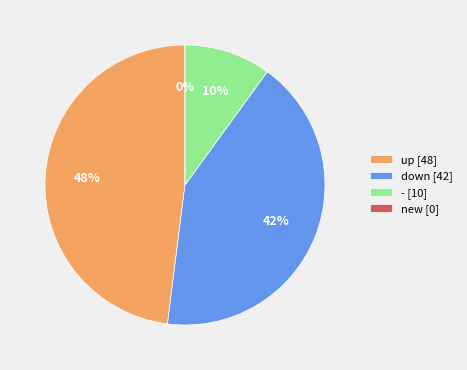

Which category has the biggest portion of the pie?

up